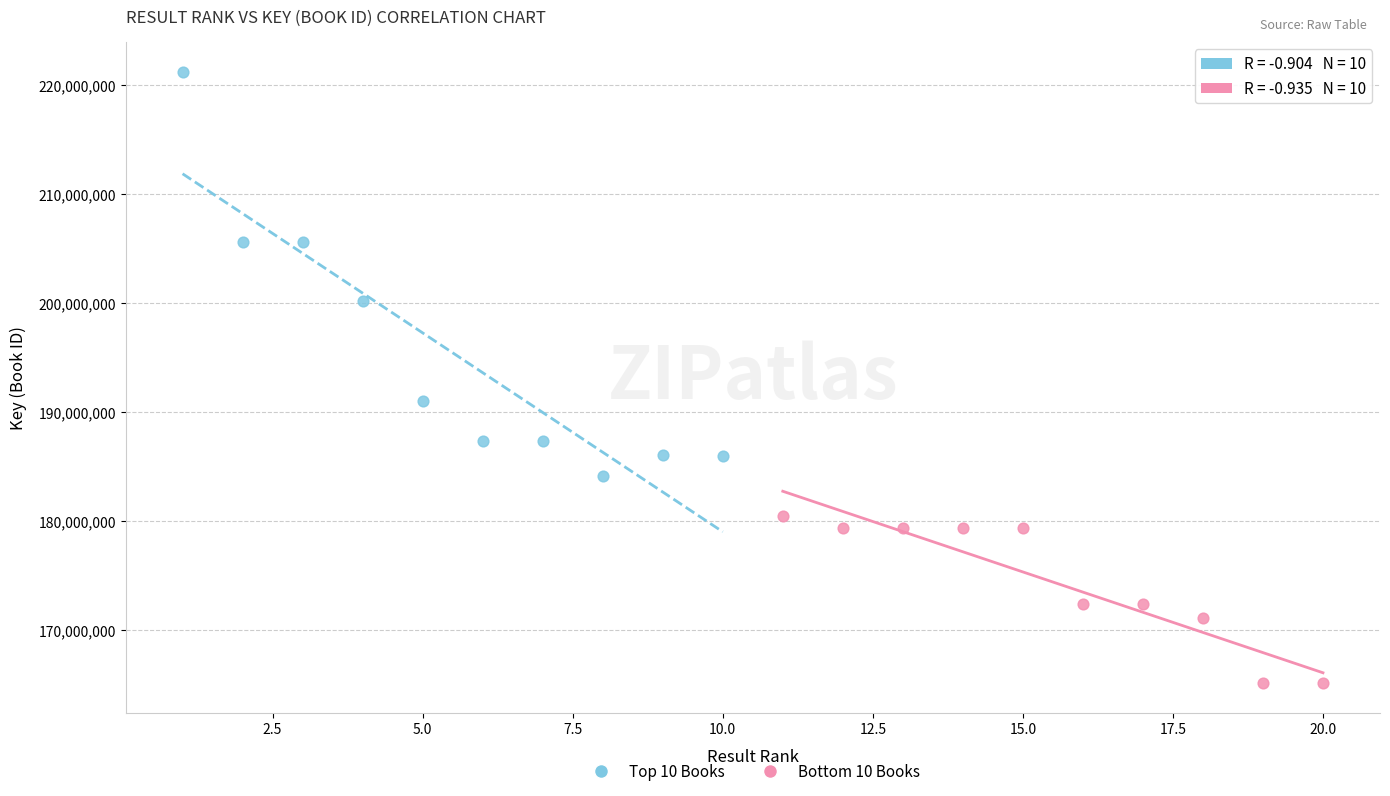

Which series has the largest Y range (max minus min)?

Top 10 Books